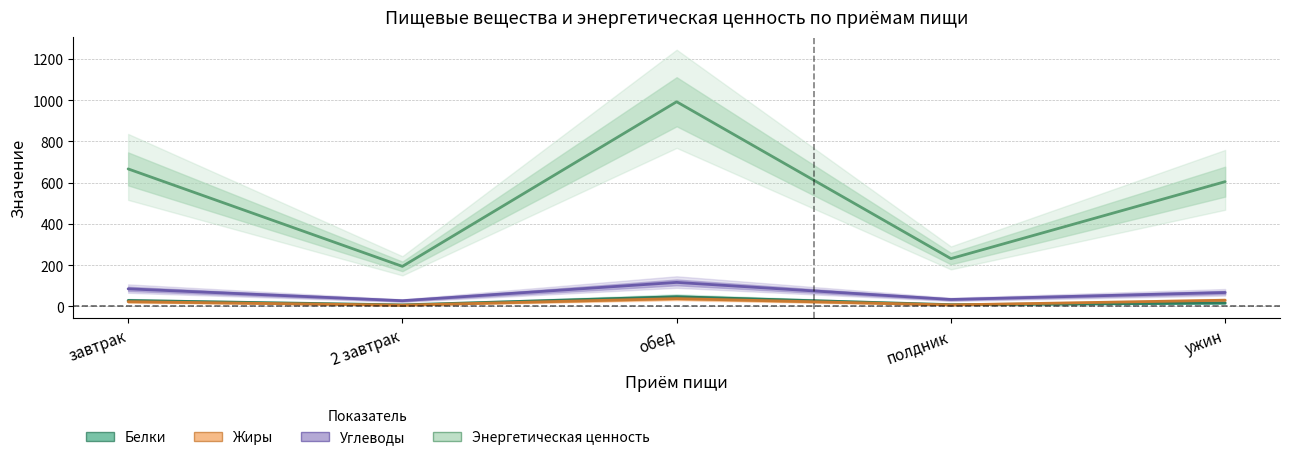

Between полдник and ужин, which series saw the biggest shift?

Энергетическая ценность